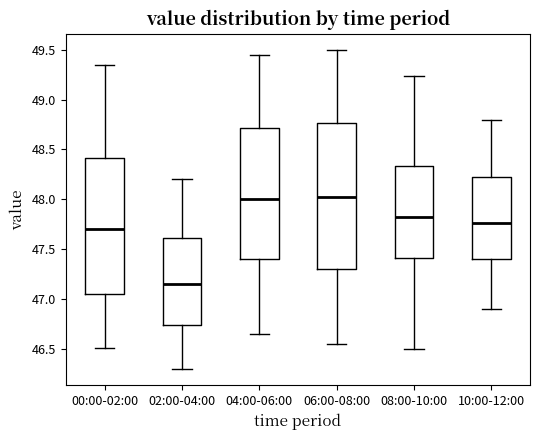

Where is the upper edge of the box for 06:00-08:00 on the y-axis? The values are not printed on the chart, so give them approximately, as read against the axis.

48.75